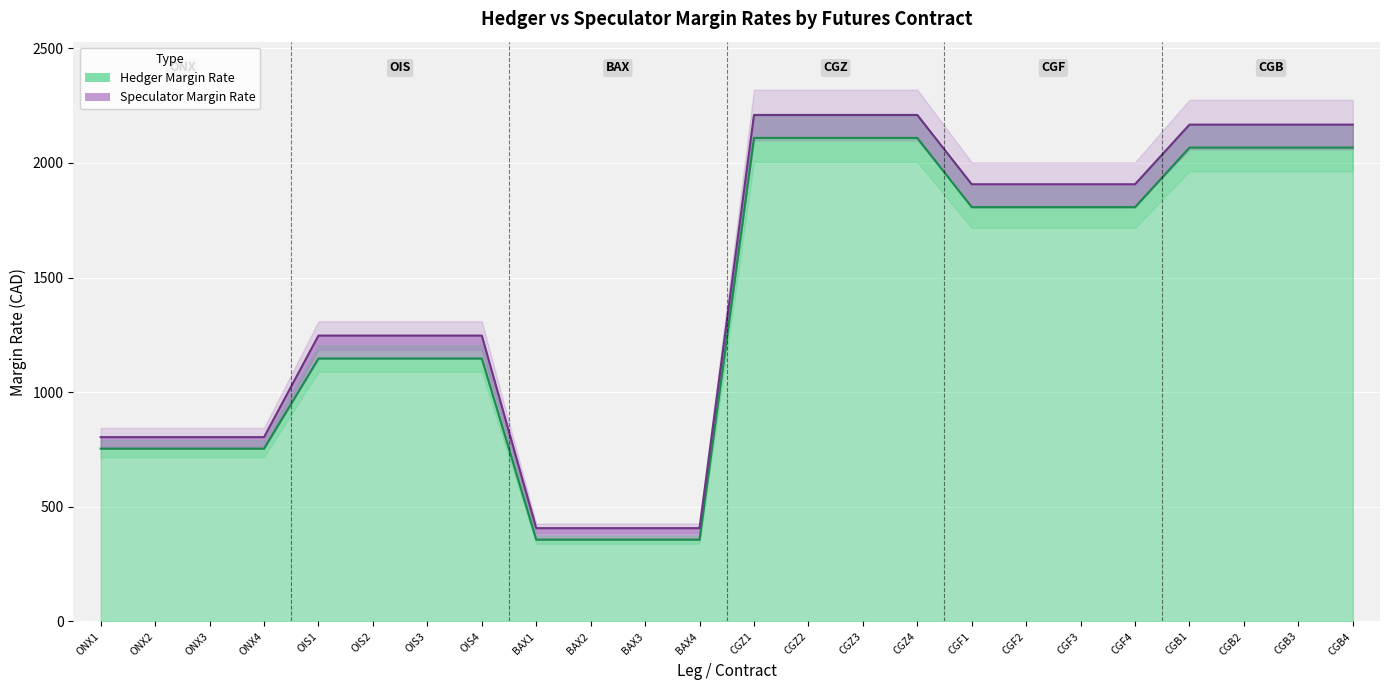

At which label does Hedger Margin Rate reach its peak?

CGZ1